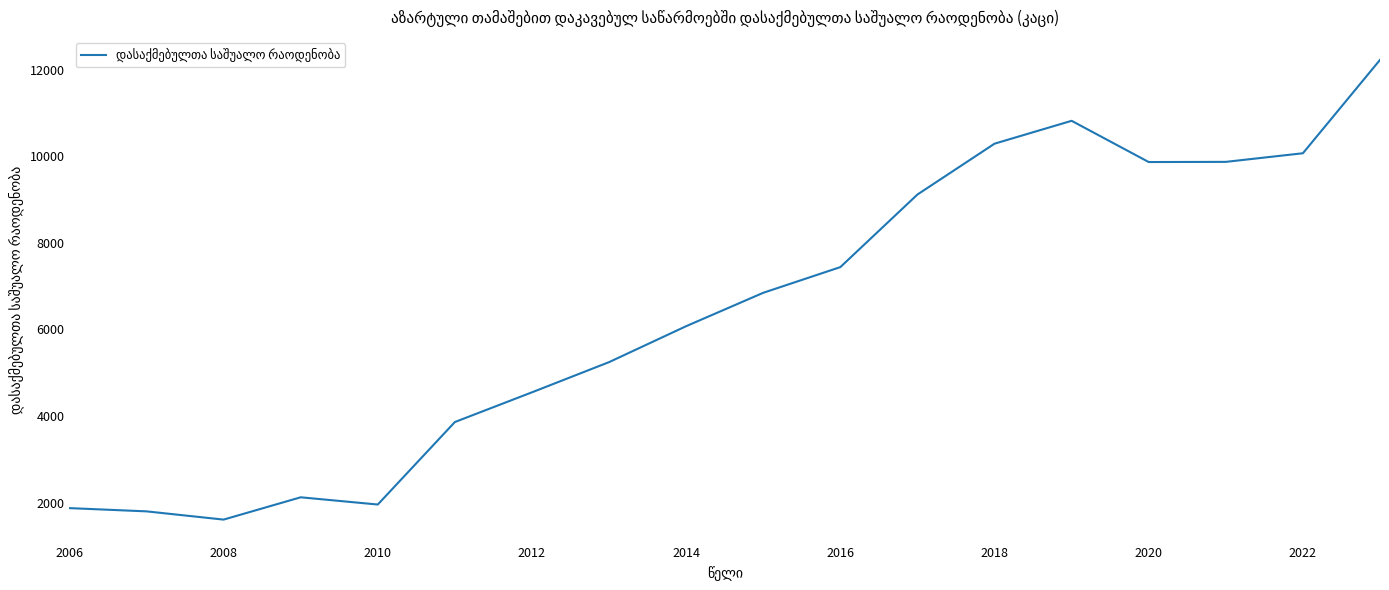

What is the minimum value shown in the chart?

1608